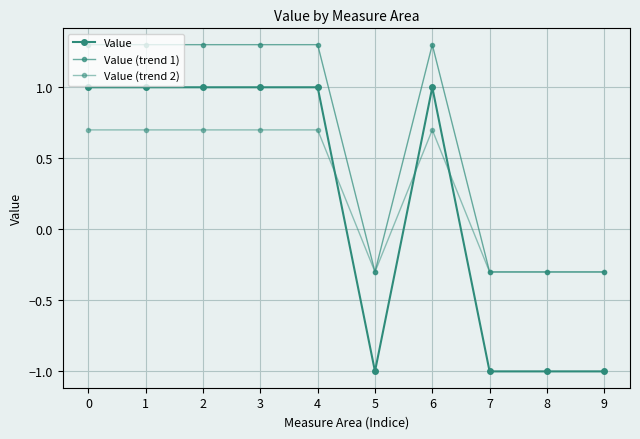

What is the difference between the highest and lowest values at 9?

0.7